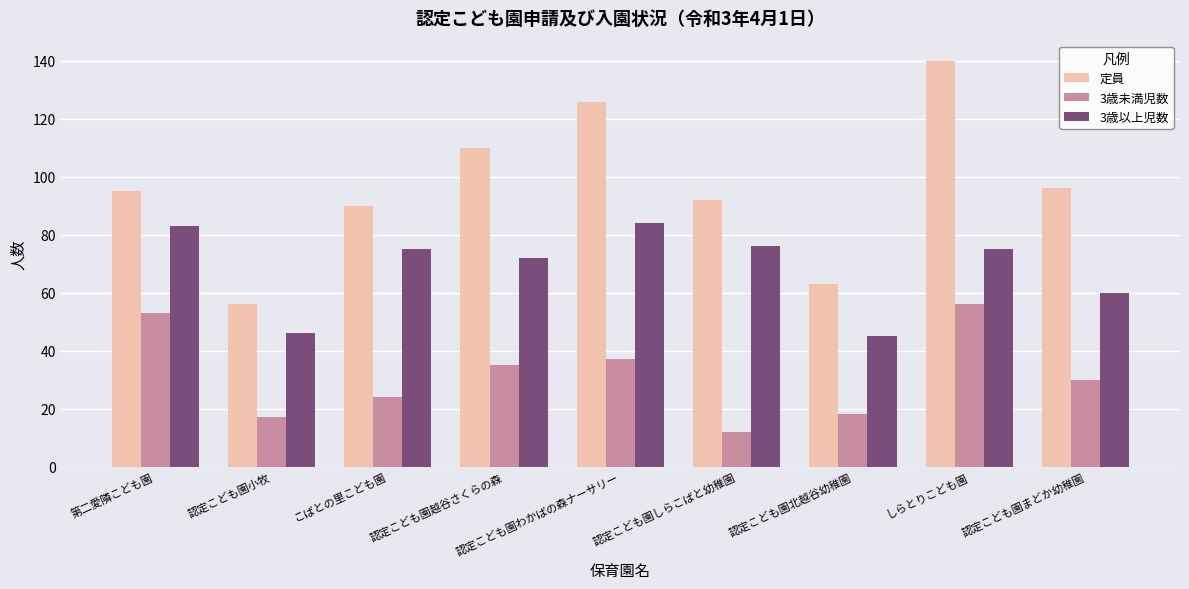

How many bars are there in each group?

3